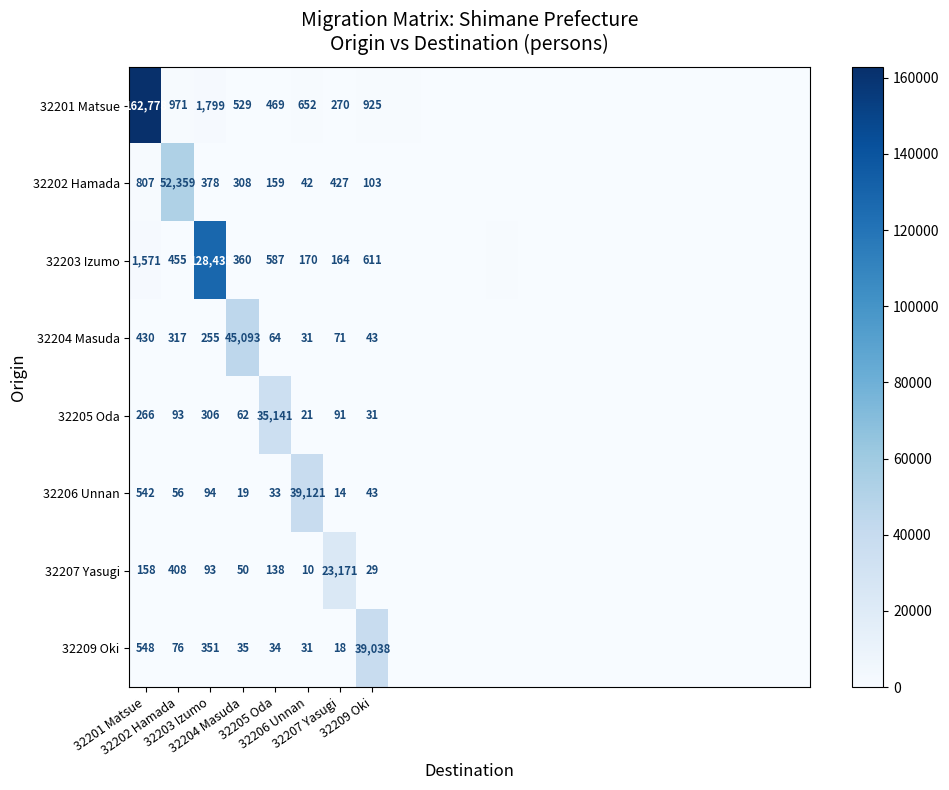

Which series has the widest spread of values?

32201 Matsue